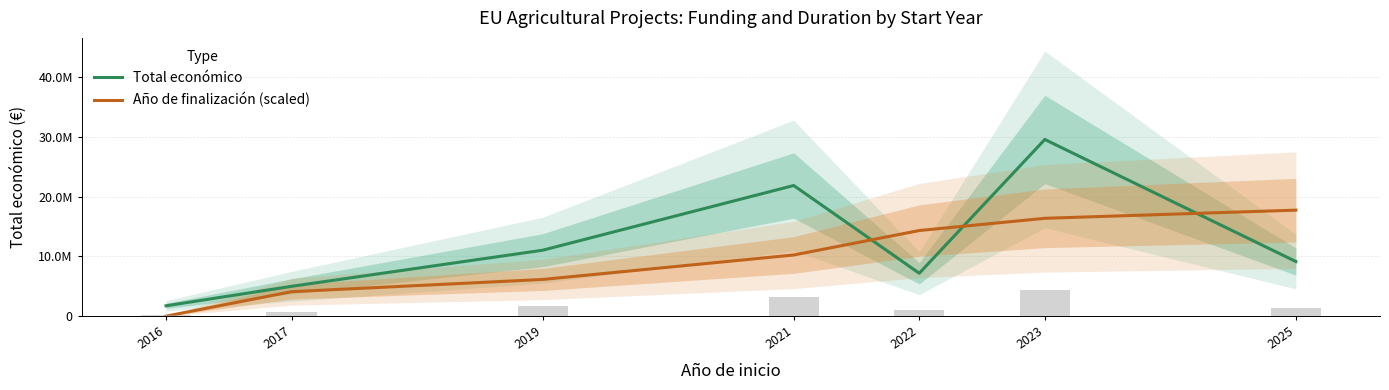

The Total económico series shows 4999363.0 at 2017. True or false?

True